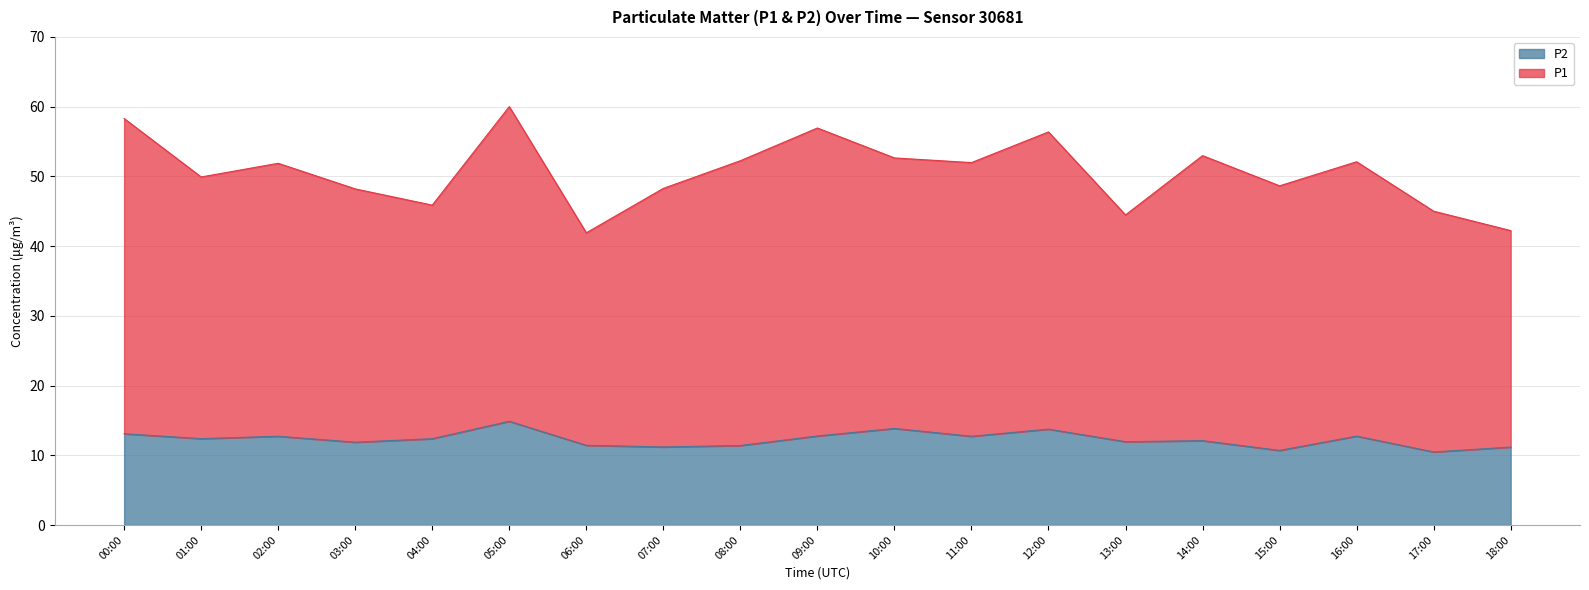

List the labels in order of P2 value, smallest first.

17:00, 15:00, 18:00, 07:00, 08:00, 06:00, 03:00, 13:00, 14:00, 04:00, 01:00, 02:00, 11:00, 16:00, 09:00, 00:00, 12:00, 10:00, 05:00